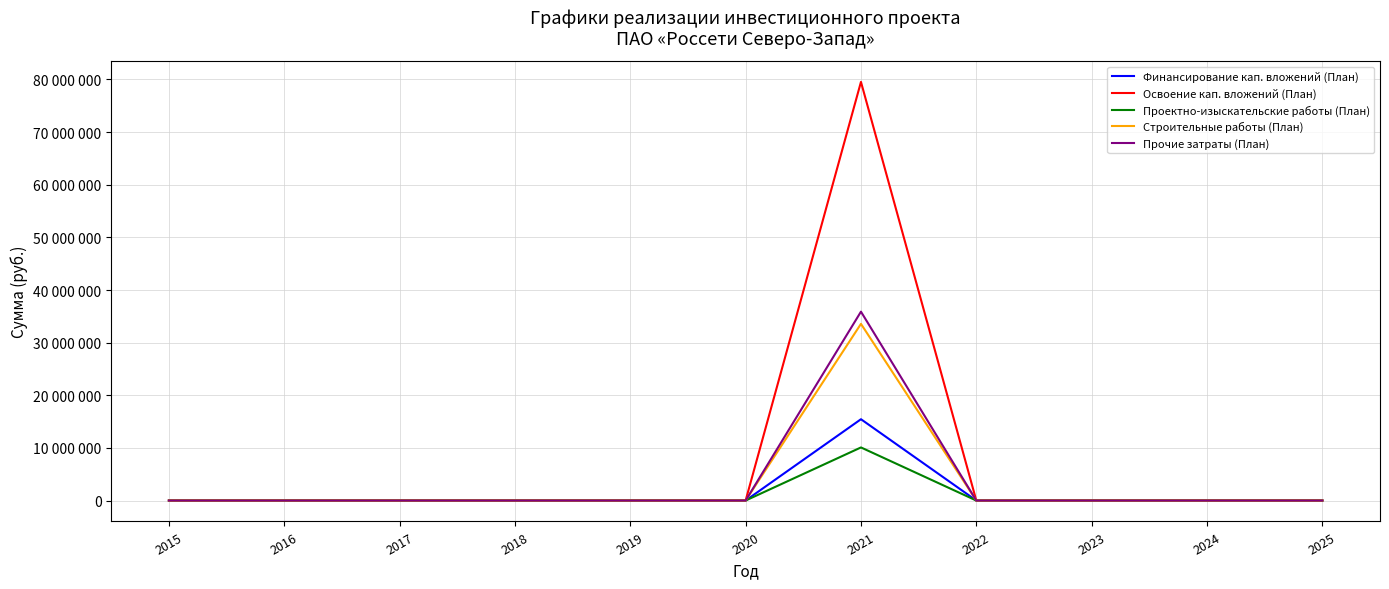

Which series has the largest range (max minus min)?

Освоение кап. вложений (План)